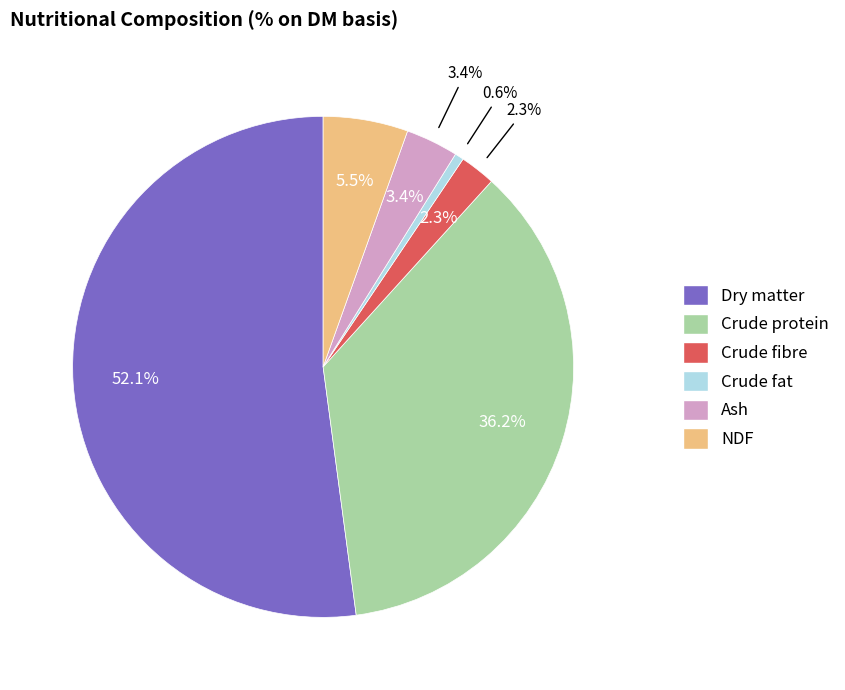

To the nearest percent, what is the combined percentage of Dry matter and Crude fat?

53%